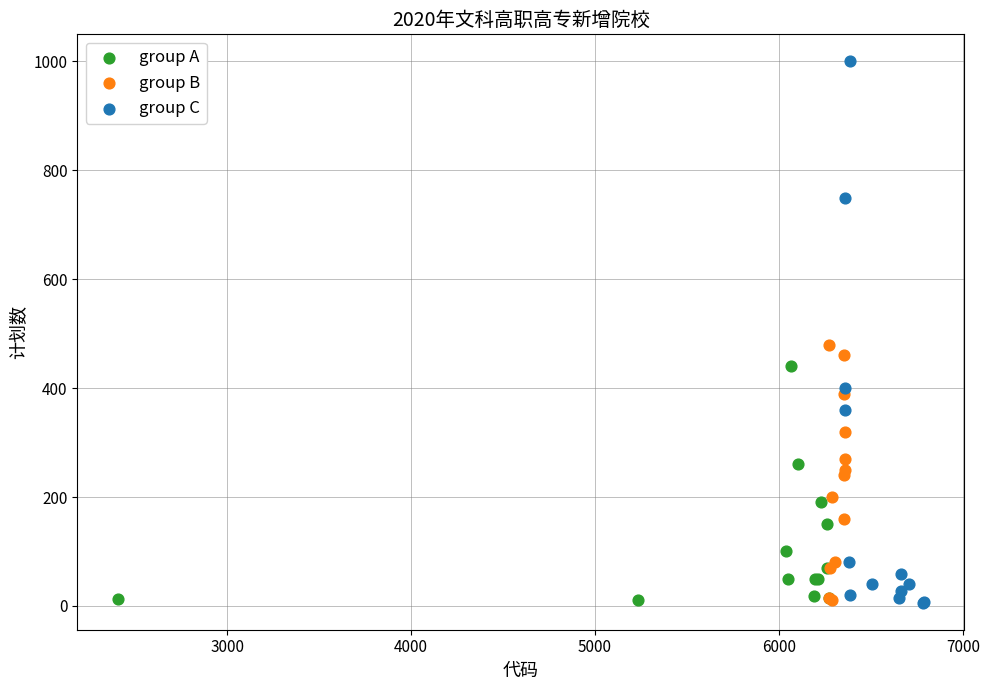

Which series reaches the maximum Y coordinate?

group C